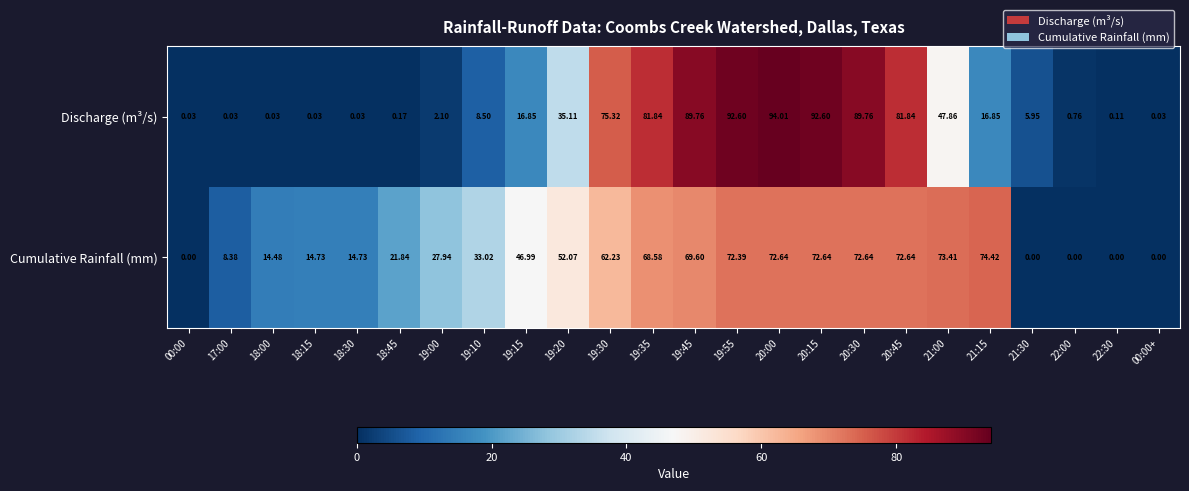

Which series has the largest total across all categories?

Cumulative Rainfall (mm)